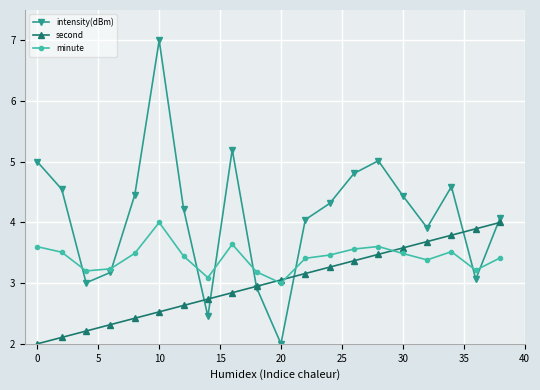

Which series has the largest total across all categories?

intensity(dBm)